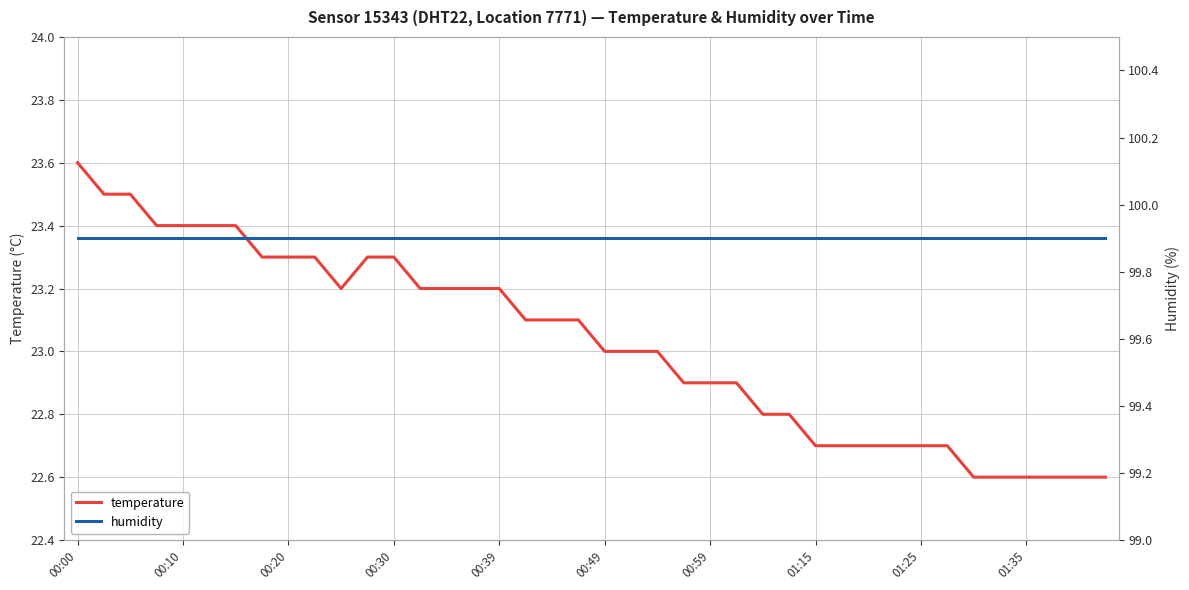

What is the spread (max minus min) of values at 13?

76.7